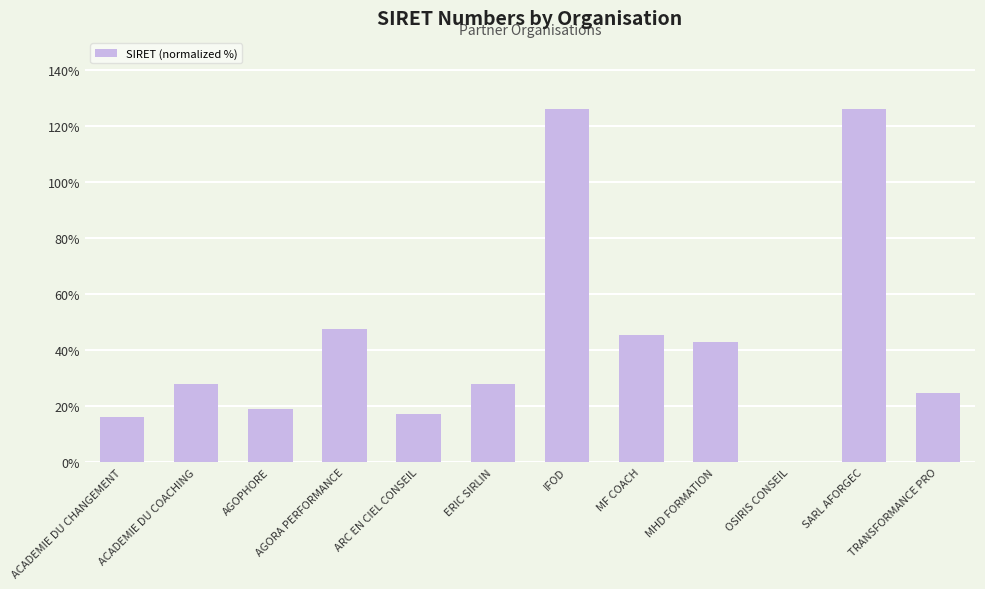

What is the maximum value shown in the chart?

126.3